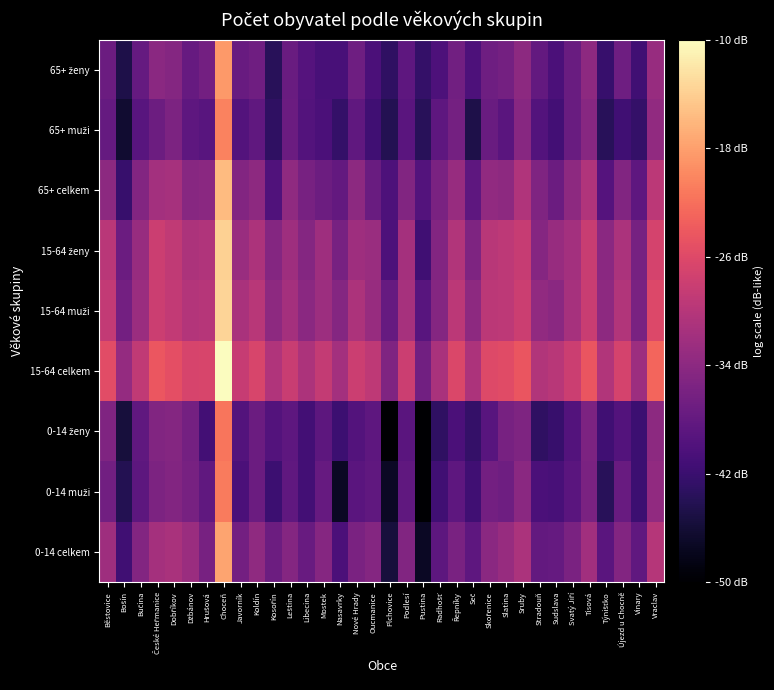

What is the spread (max minus min) of values at Mostek?

9.9